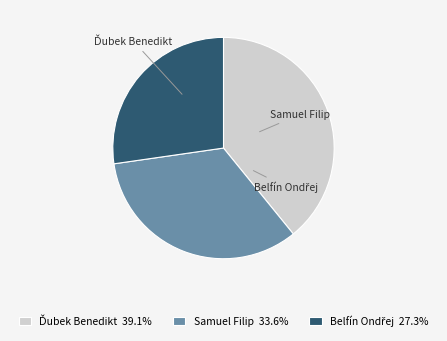

To the nearest percent, what is the difference between the Samuel Filip and Ďubek Benedikt slice percentages?

6%